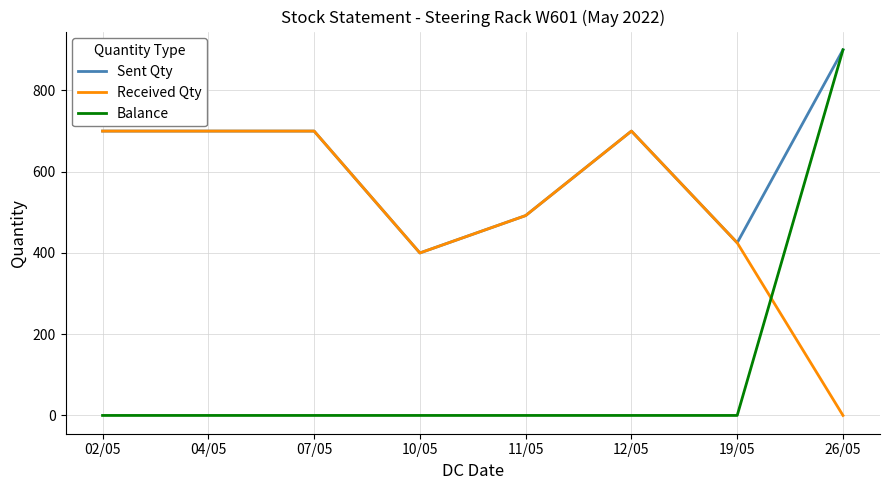

Which series has the widest spread of values?

Balance